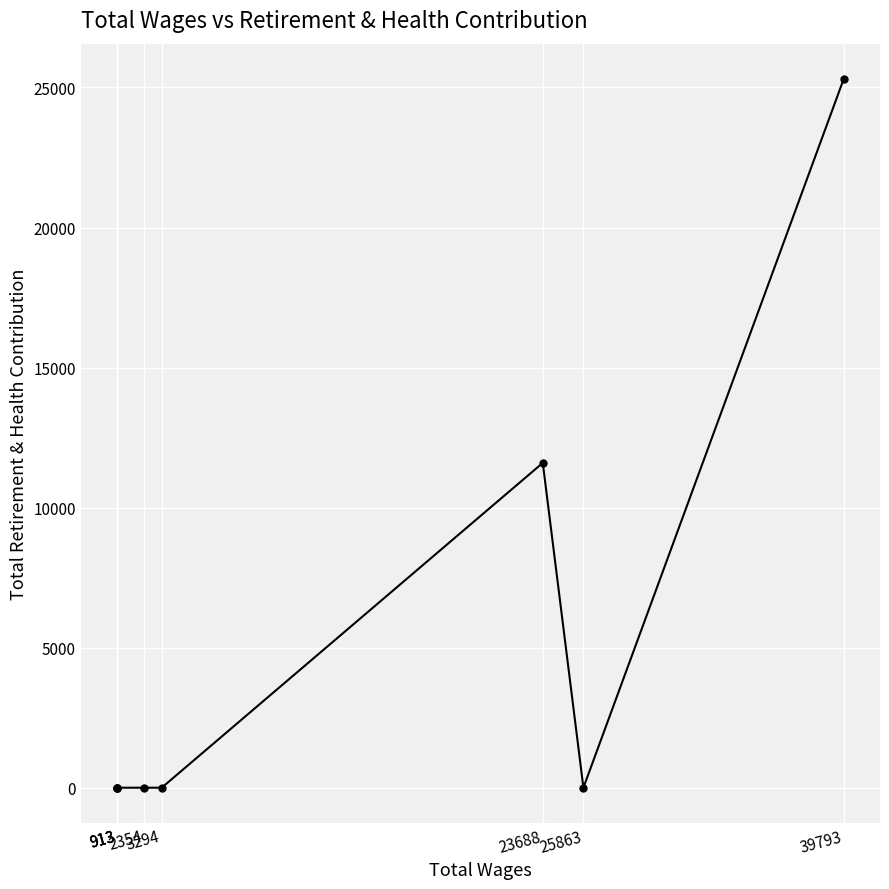

How many points are higher than both their immediate neighbors (excluding endpoints)?

1